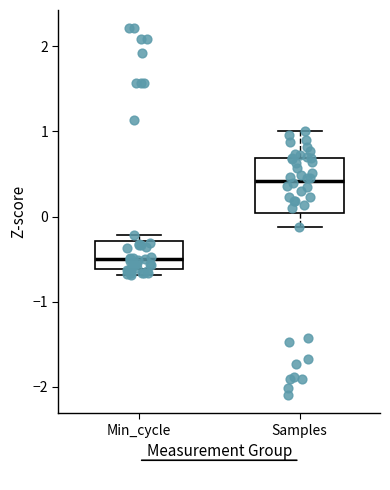

Which box's median line is the highest?

Samples